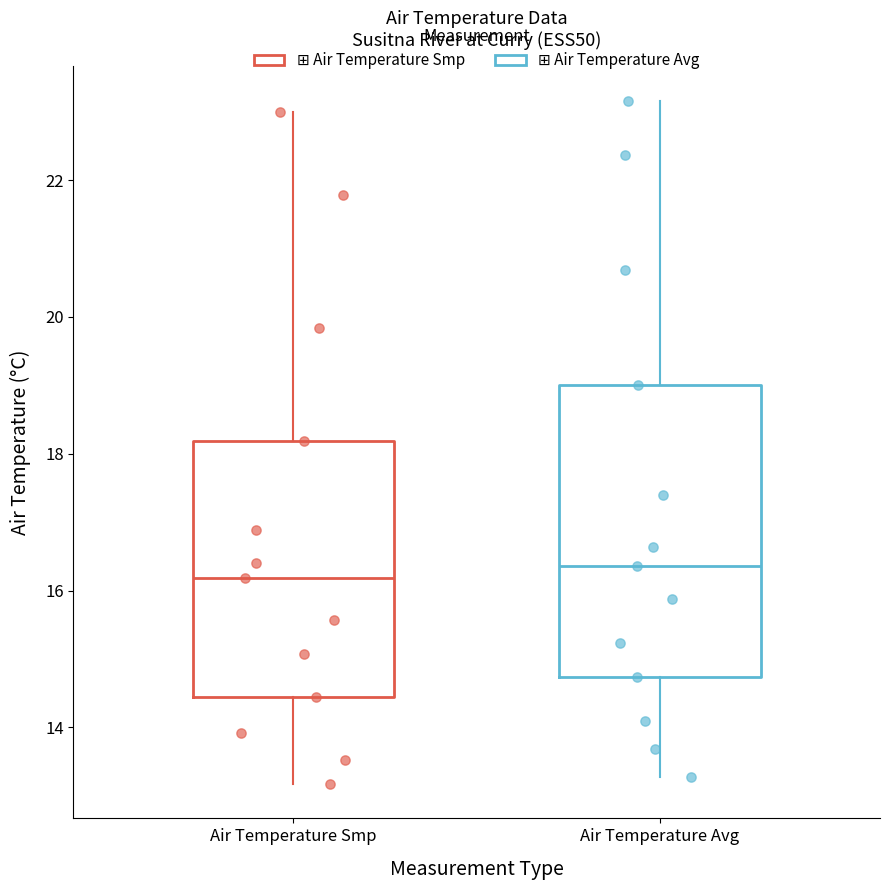

Where does the median line of the box for Air Temperature Smp sit on the y-axis? The values are not printed on the chart, so give them approximately, as read against the axis.

16.2